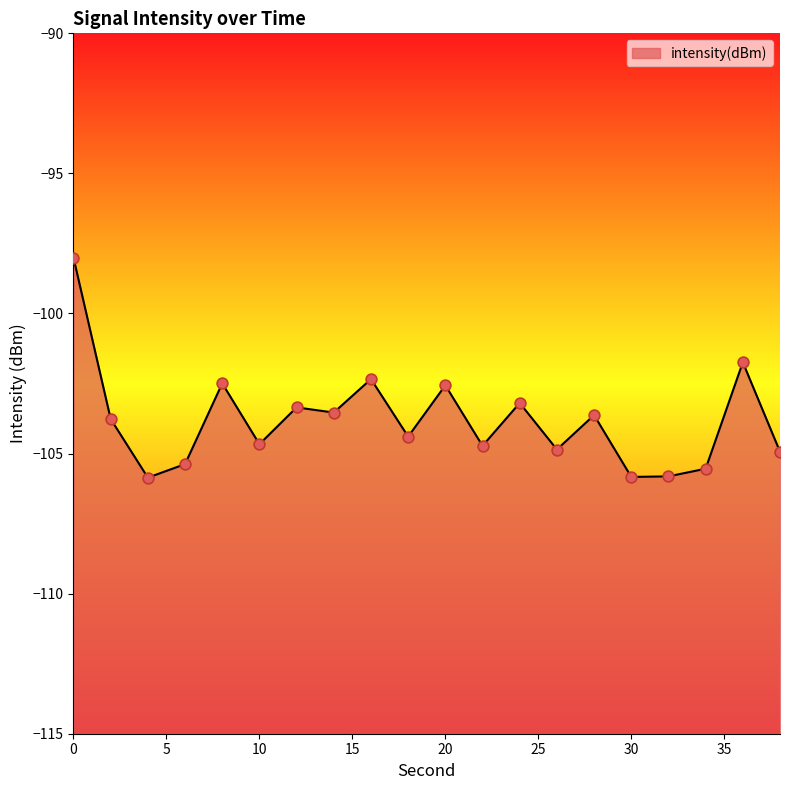

What is the change in value from 20 to 36?

+0.8